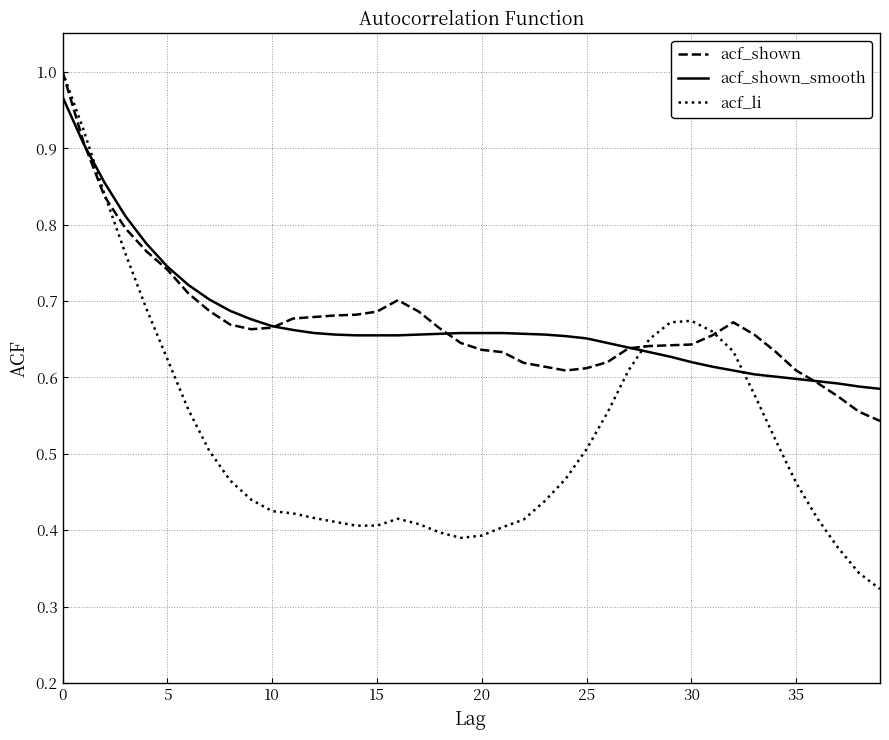

Which series has the widest spread of values?

acf_li